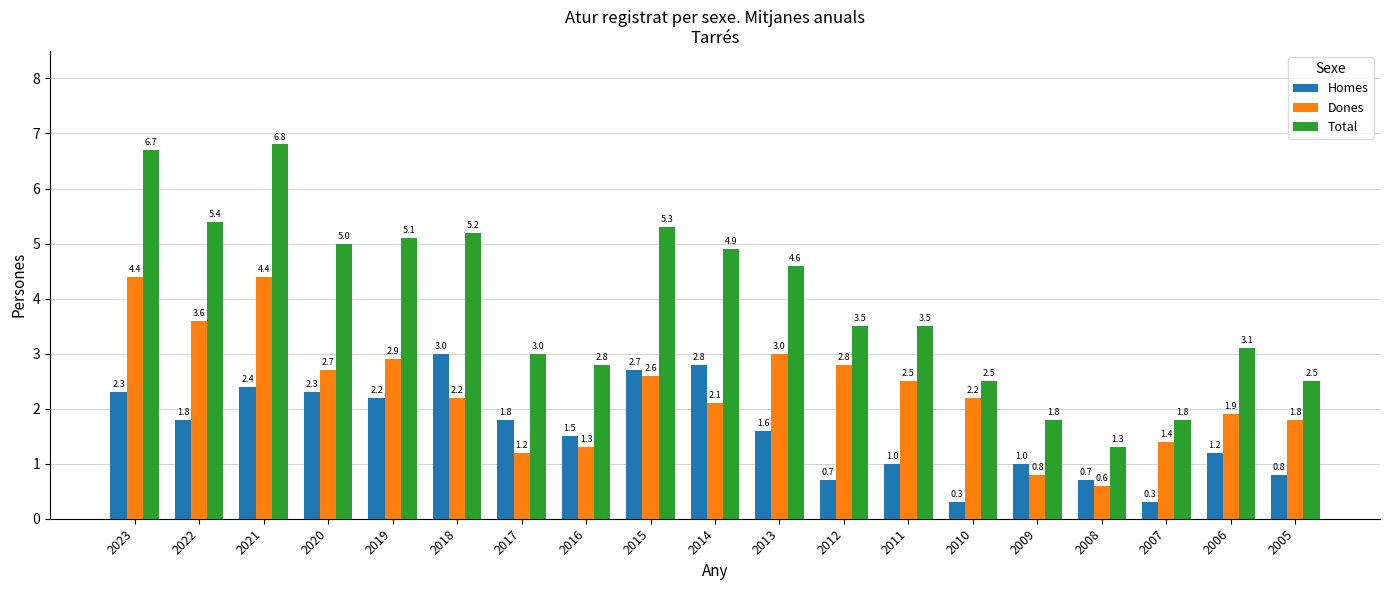

At which category is the sum across all series the highest?

2021